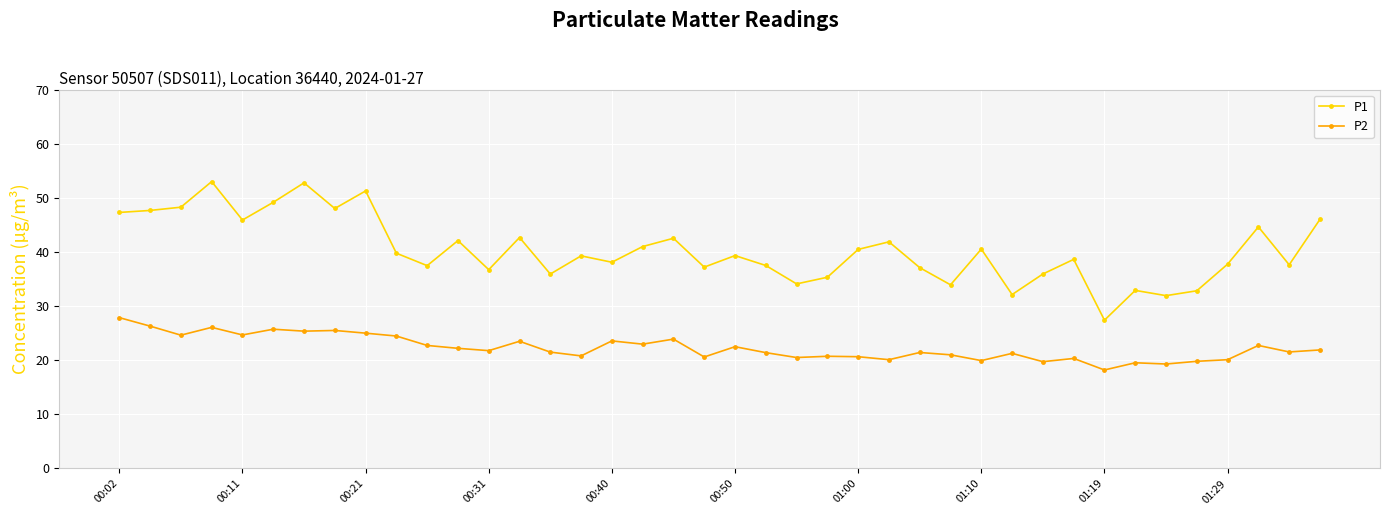

True or false: P2 has more than 2 points higher than both neighbors.

True